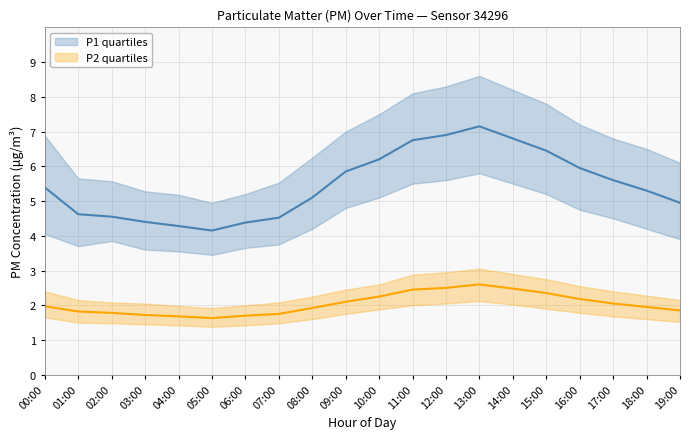

How many interior local peaks does the P2 q3 series have?

1